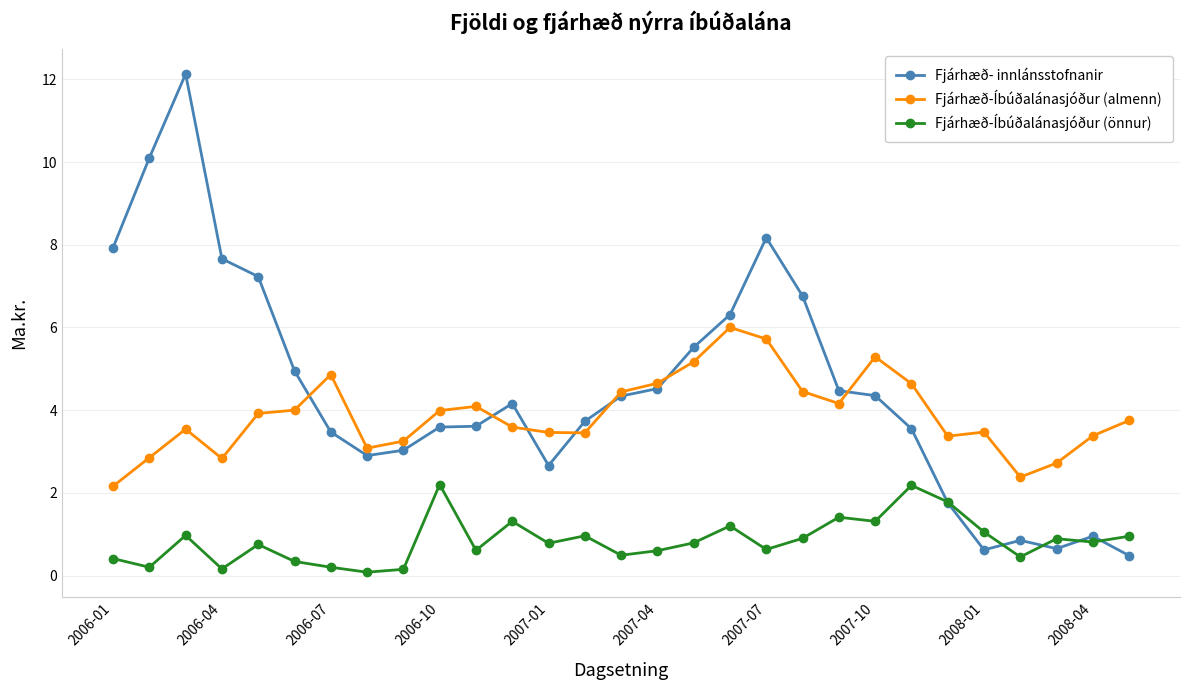

How many data points in Fjárhæð-Íbúðalánasjóður (almenn) are above 3?

24